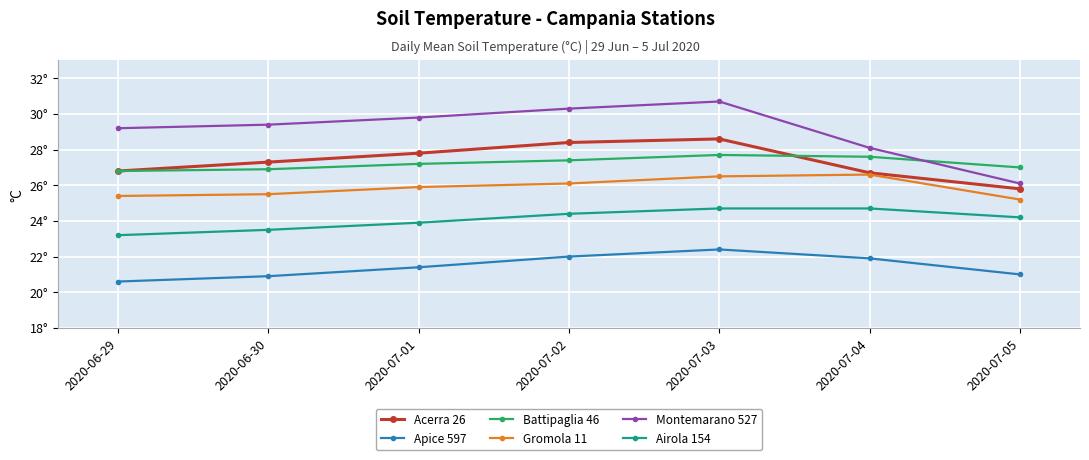

Does the chart have visible grid lines?

Yes